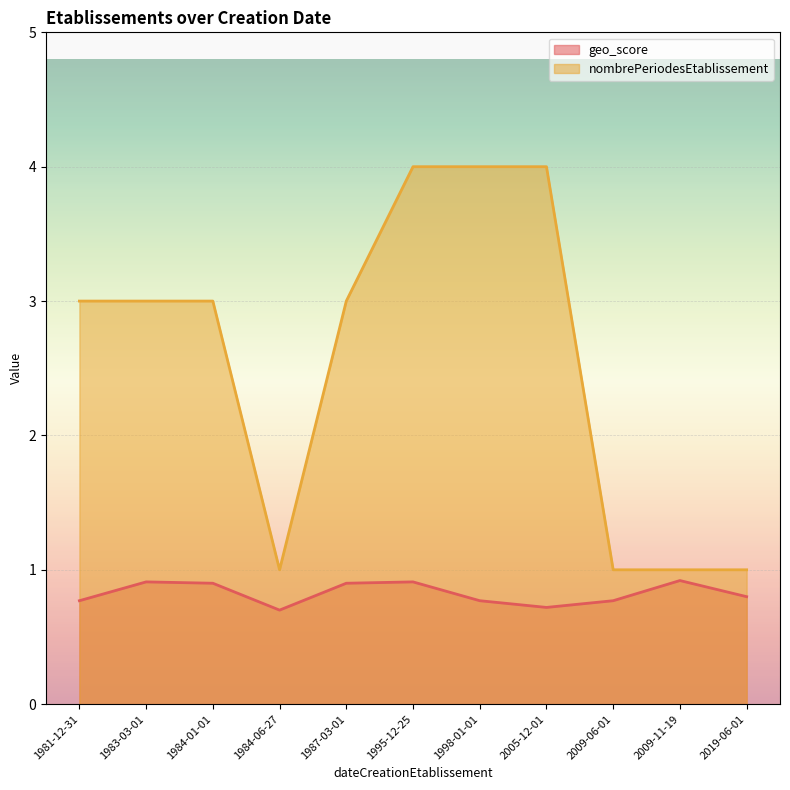

True or false: nombrePeriodesEtablissement and geo_score cross at least once.

False